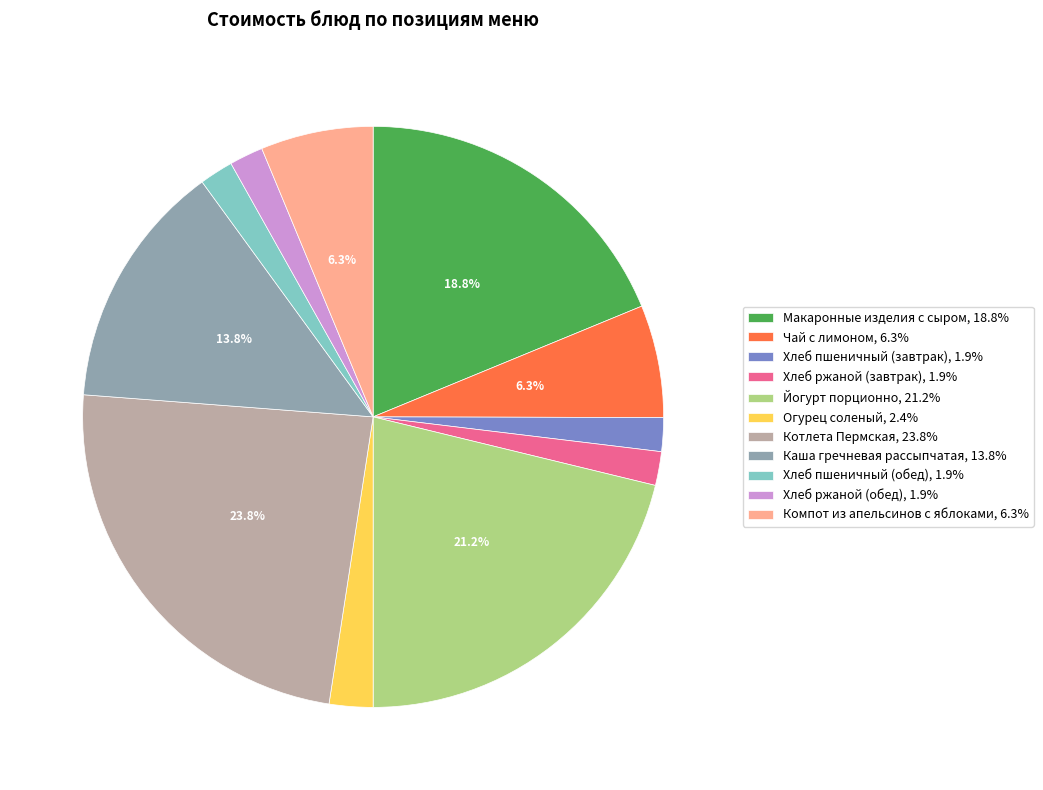

How many slices are in this pie chart?

11